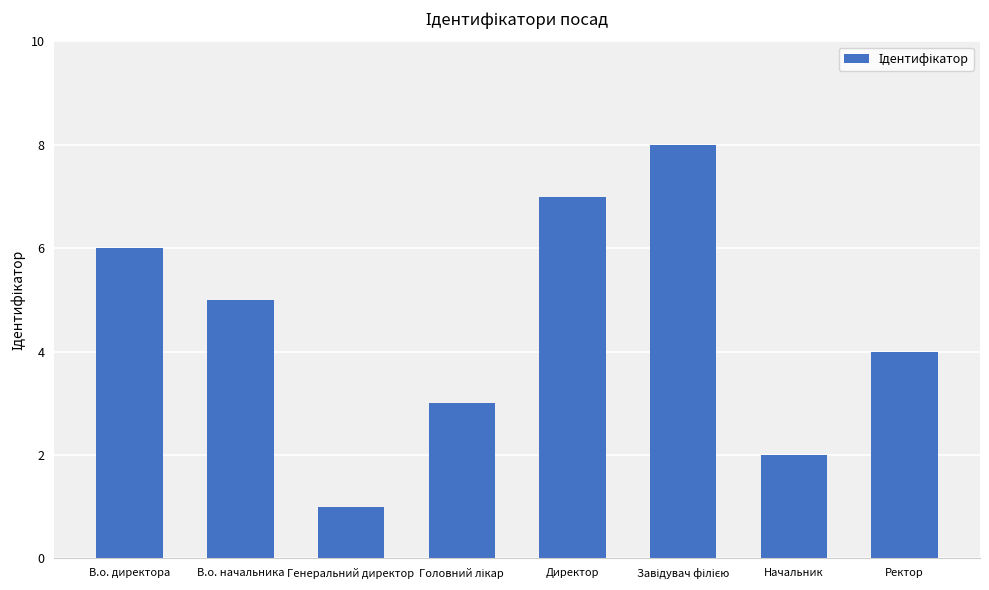

How many data points are less than 5?

4